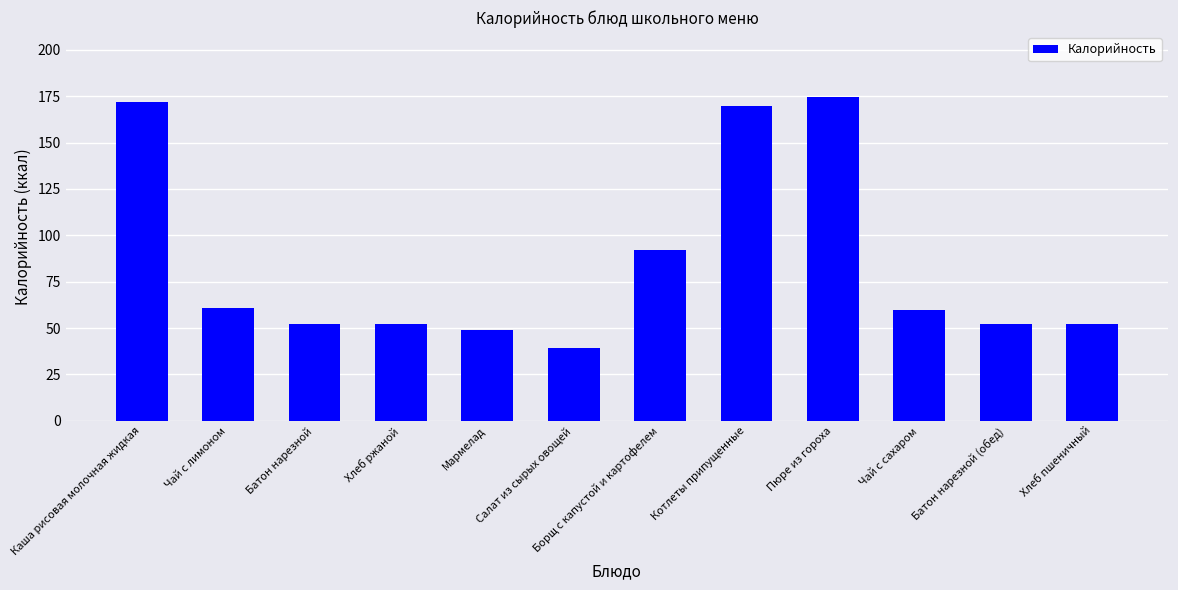

What is the sum of all values?

1027.0